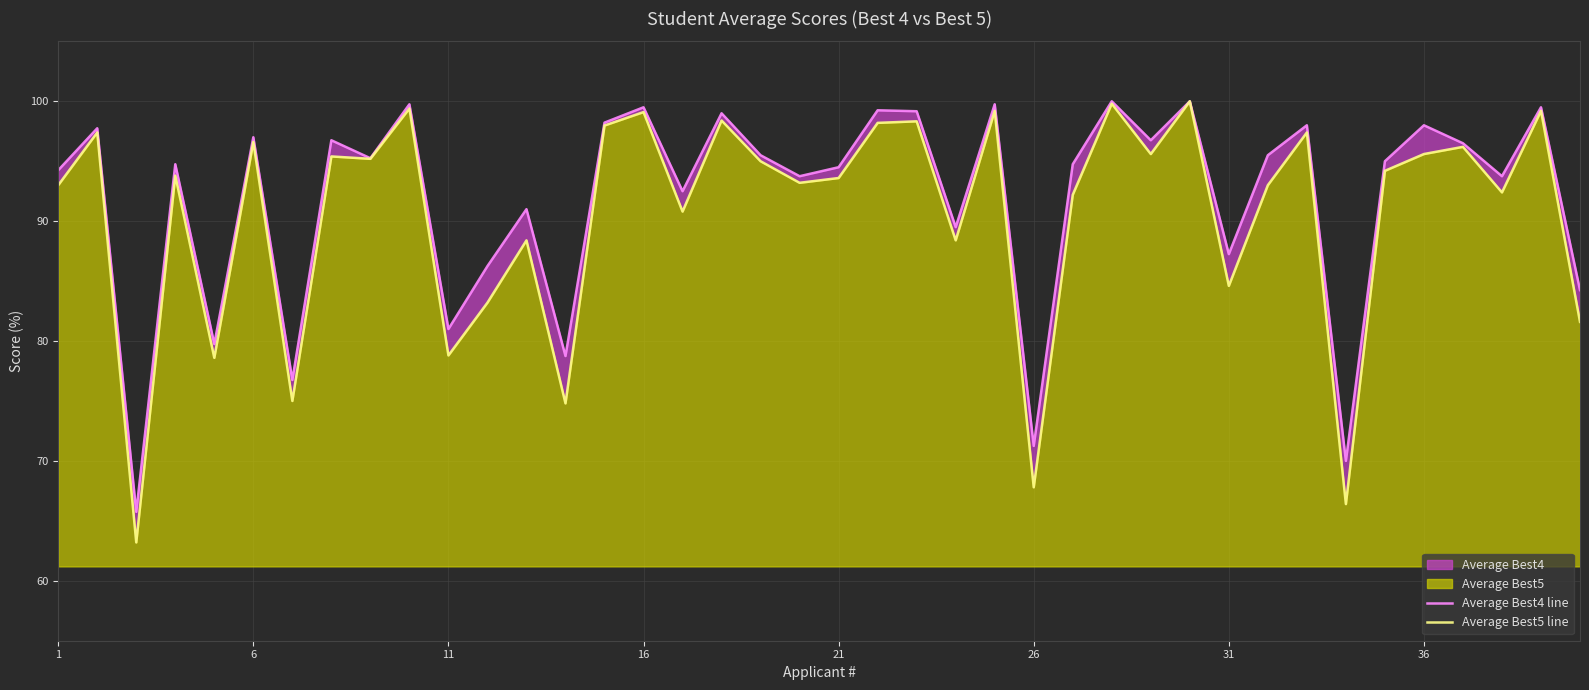

Between 26 and 26, which series saw the biggest shift?

Average Best5 line